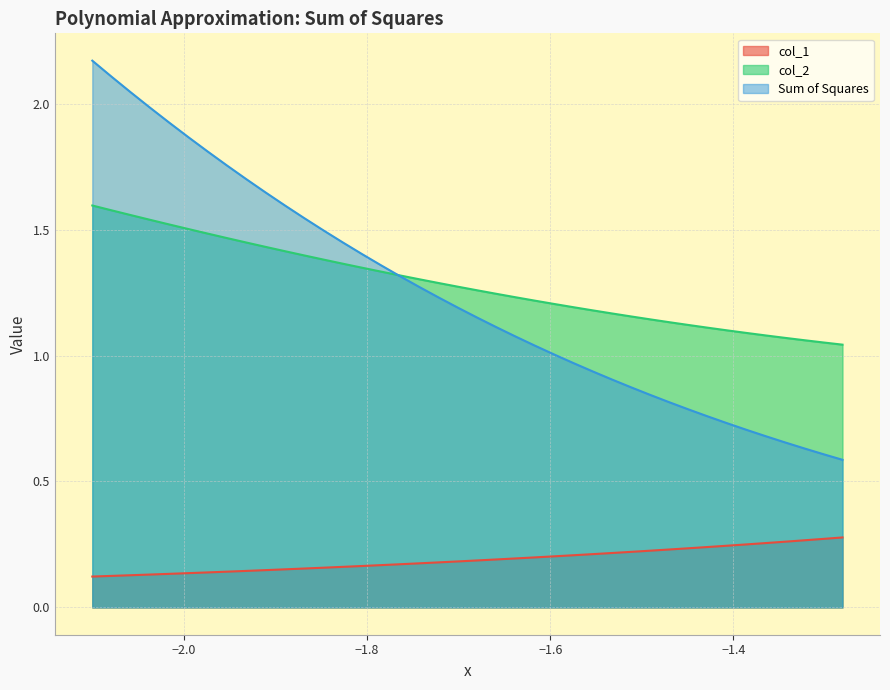

After their last crossing, which series has the higher values: Sum of Squares or col_2?

col_2